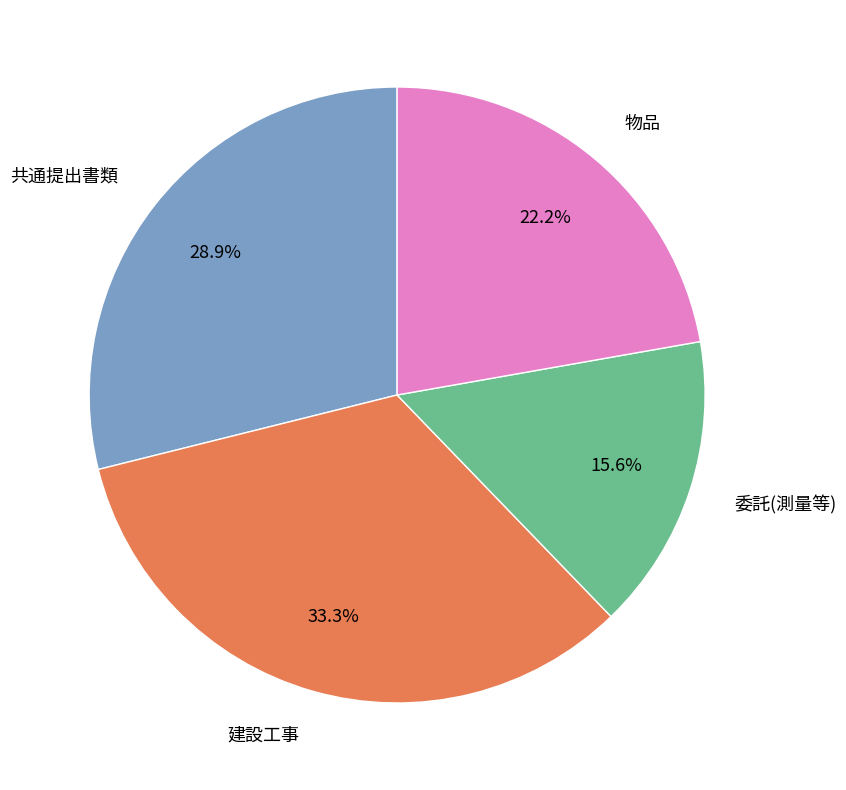

Between 建設工事 and 委託(測量等), which is larger?

建設工事